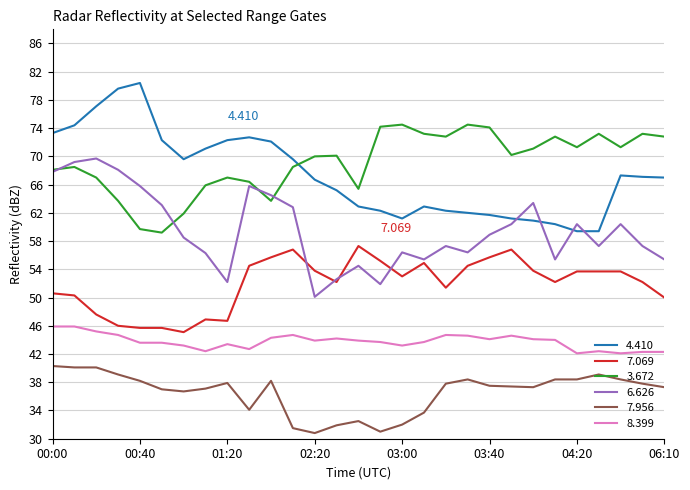

True or false: 7.956 and 3.672 intersect in this chart.

False